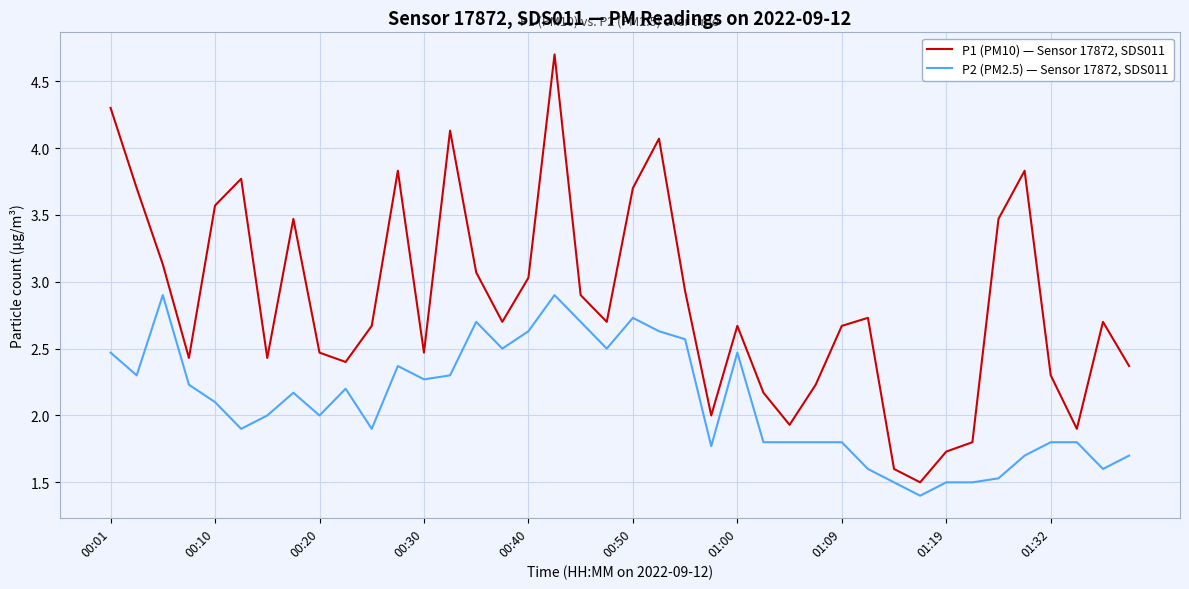

What is the minimum value shown in the chart?

1.4